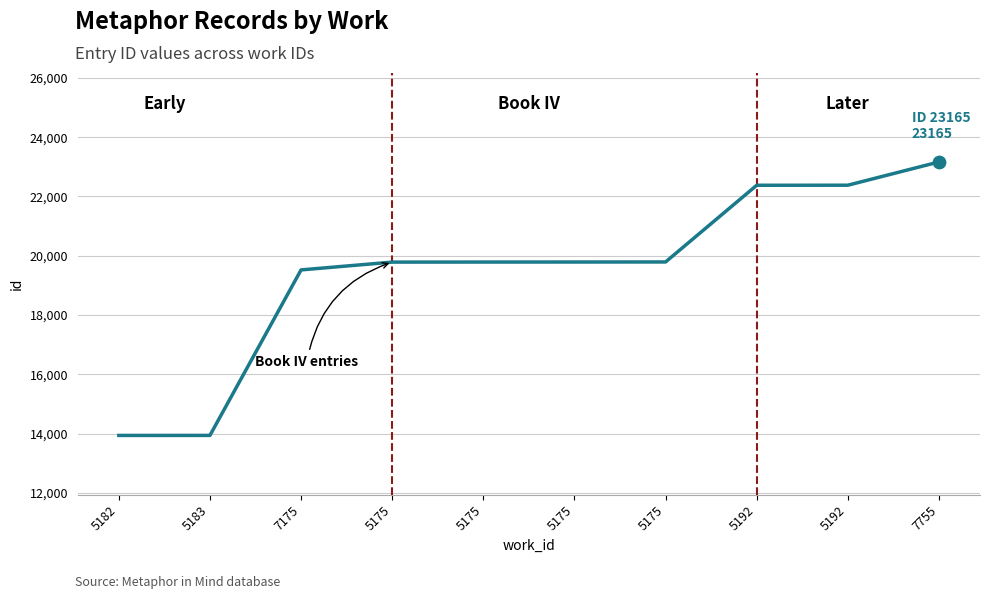

What is the change in value from 5182 to 7175?

+5584